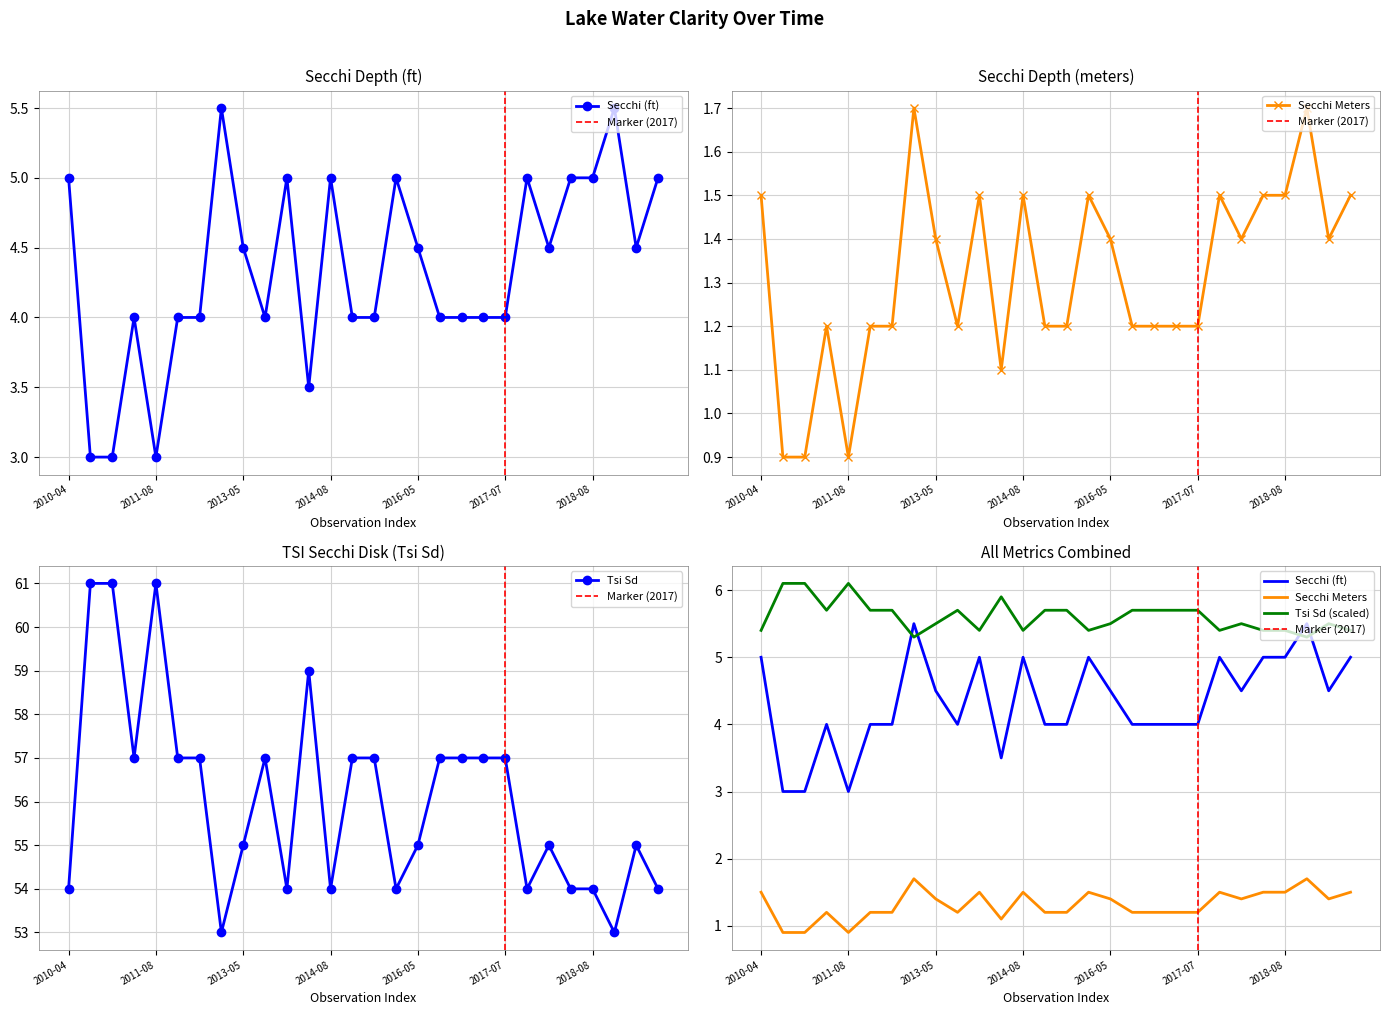

At which category does the chart reach its minimum across all series?

2010-07